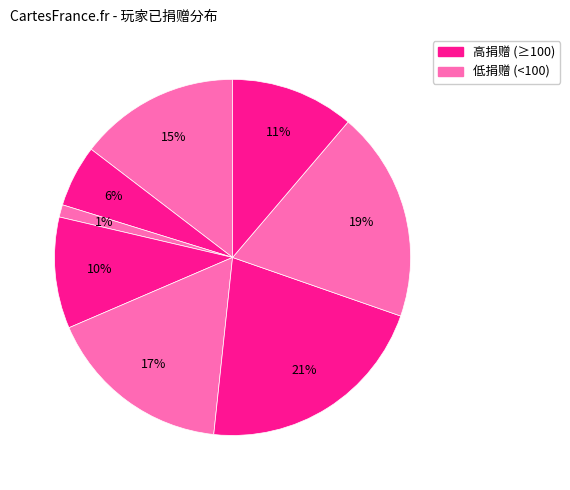

How many slices are in this pie chart?

8